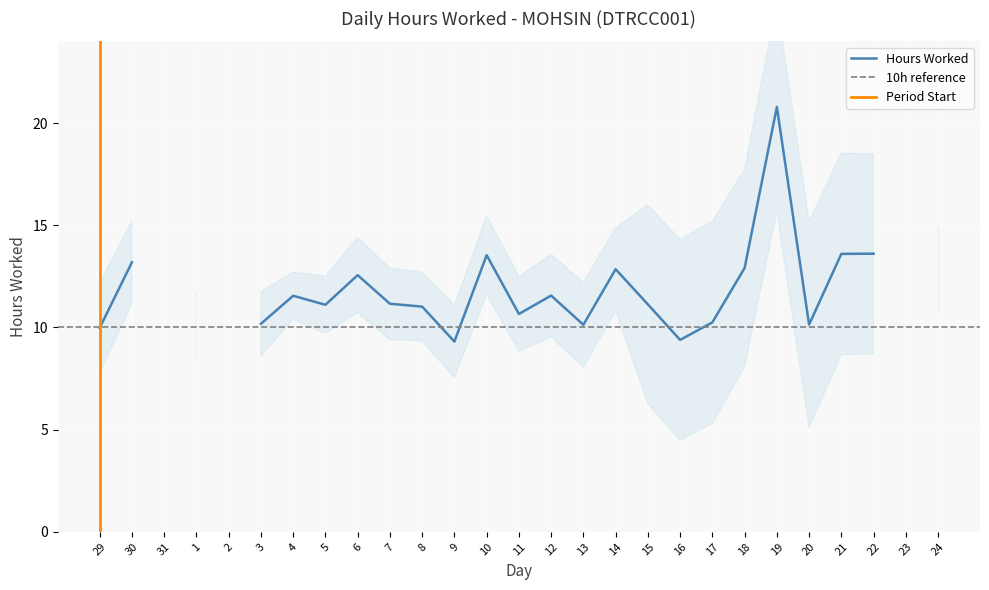

How many values are above zero?

24